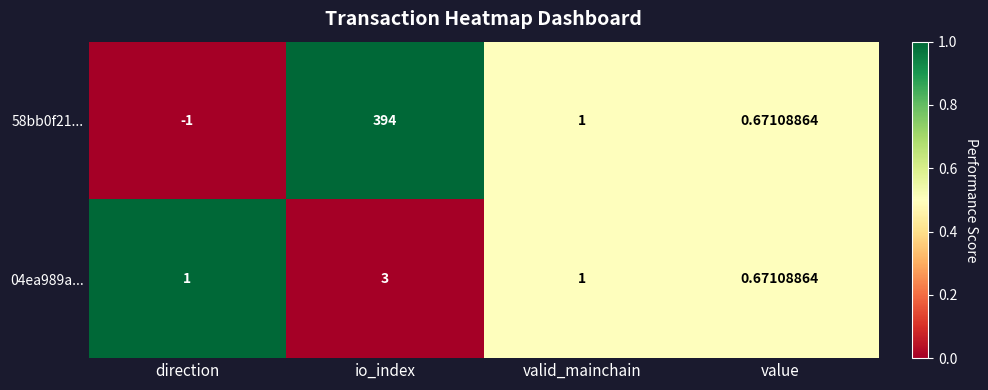

How many distinct data groups are displayed?

2